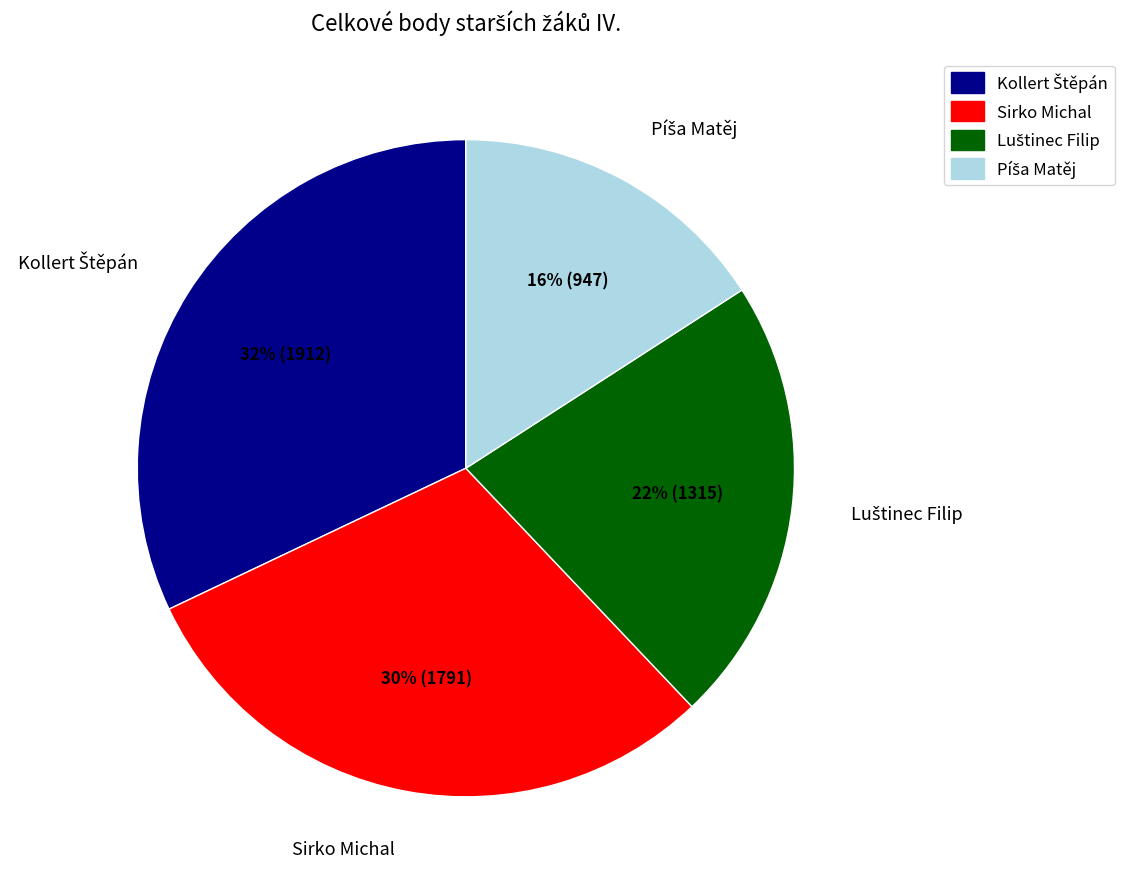

True or false: Sirko Michal accounts for 30% of the total.

True